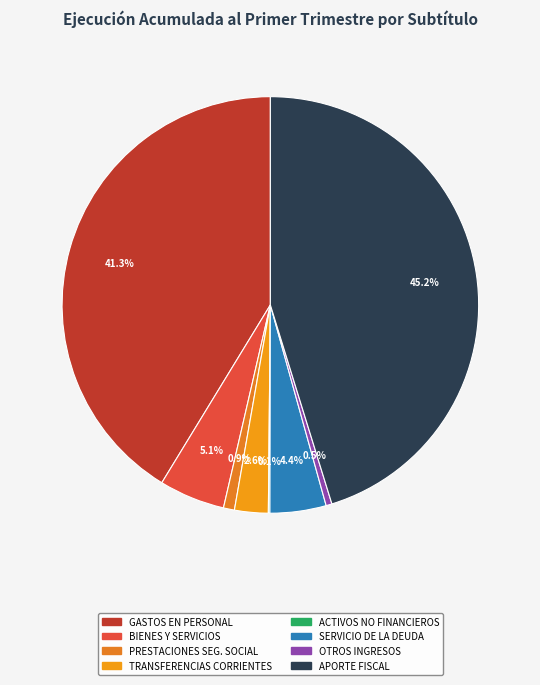

How many slices are in this pie chart?

8